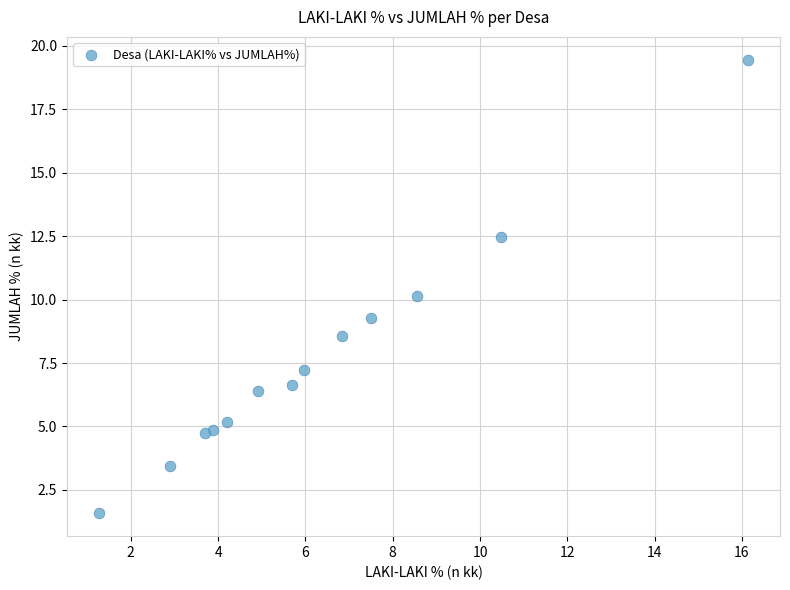

What is the range of Y values (max minus min)?

17.9